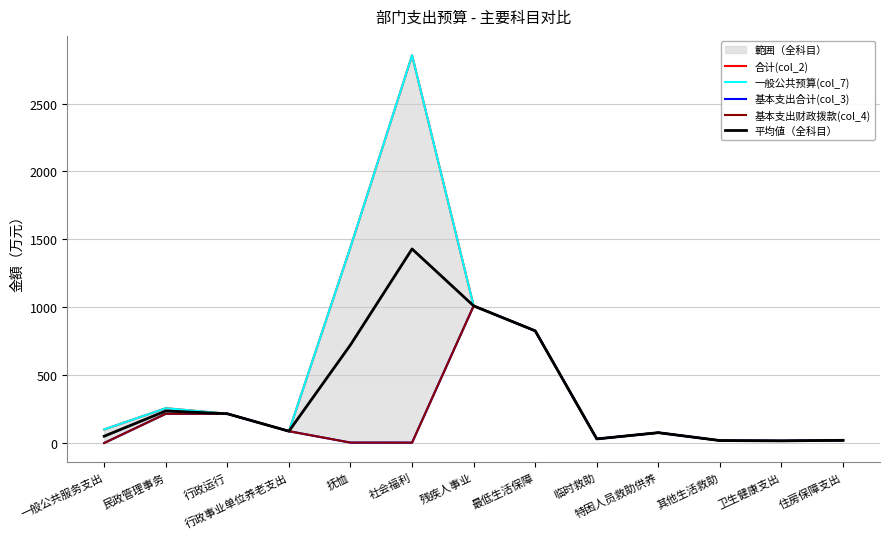

Which series has the widest spread of values?

合计(col_2)